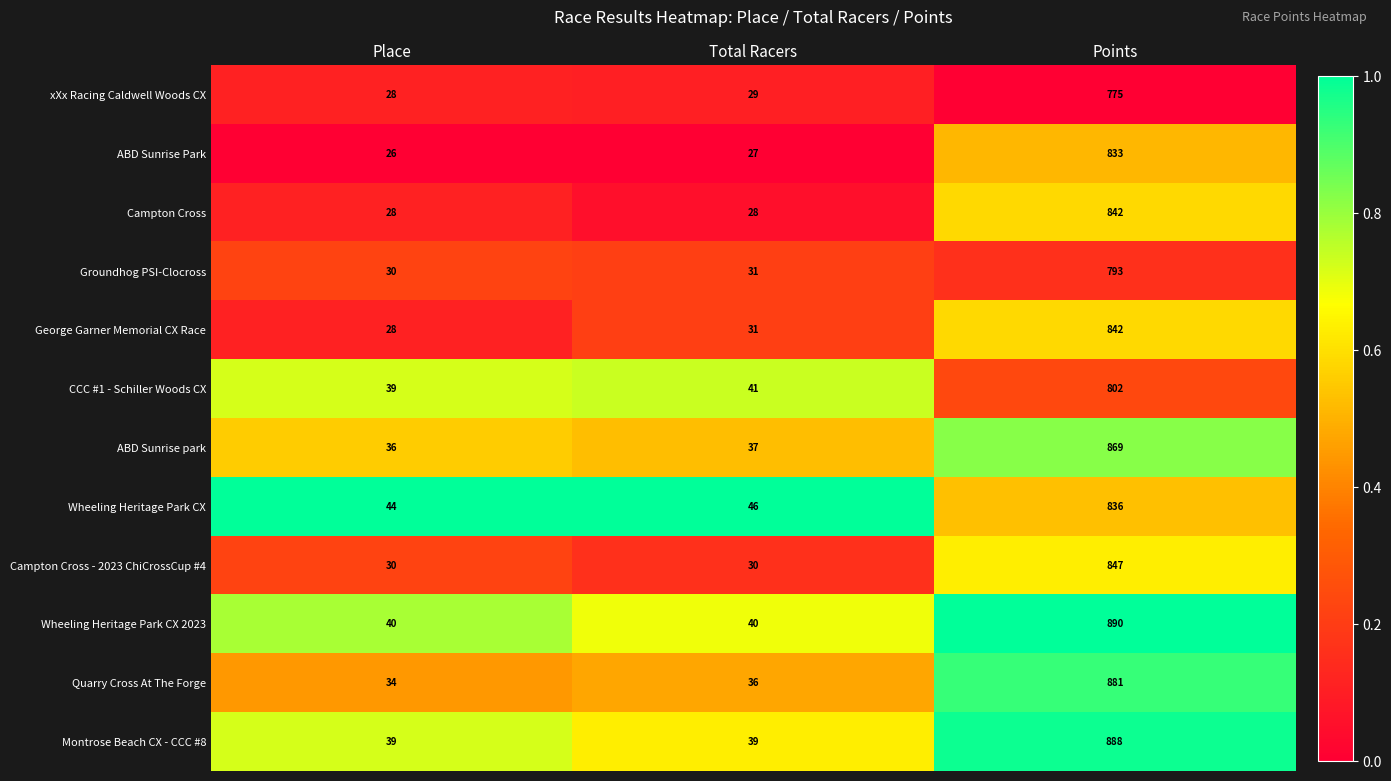

Is it true that xXx Racing Caldwell Woods CX equals 12 at Total Racers?

False